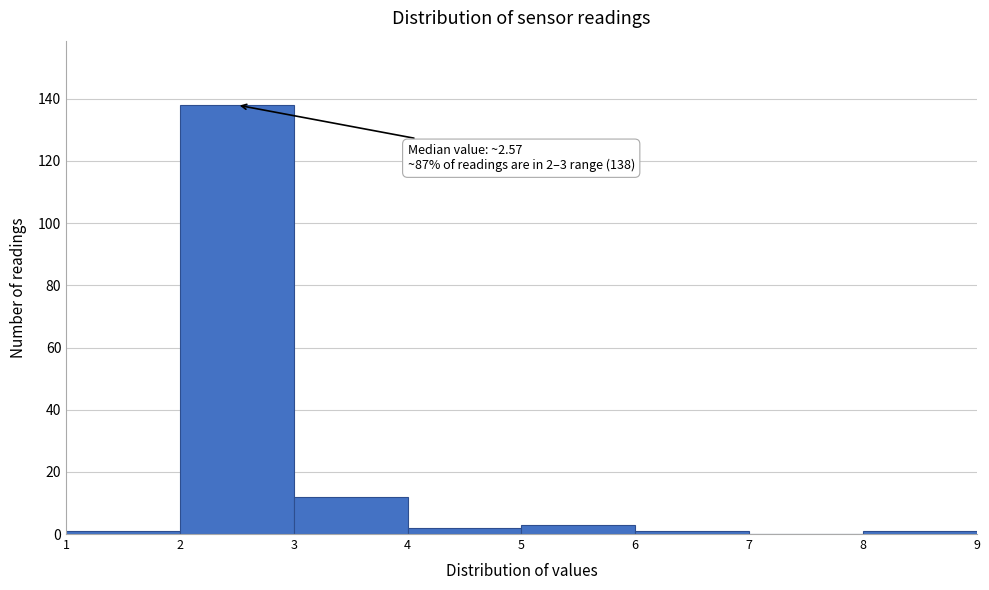

Which range on the x-axis has the tallest bar?

2 to 3